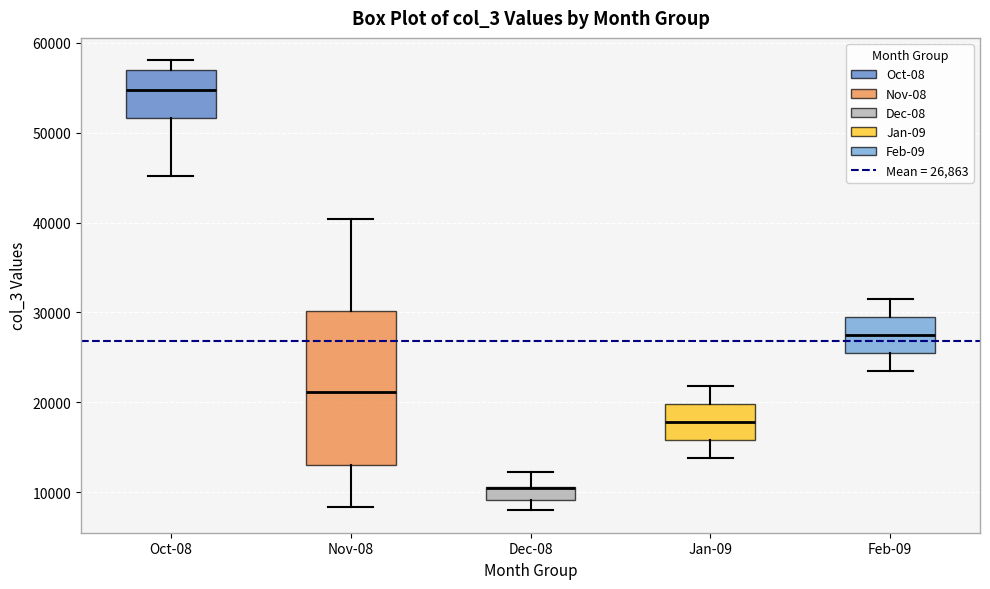

Comparing the boxes themselves (not the whiskers), which one is the tallest?

Nov-08